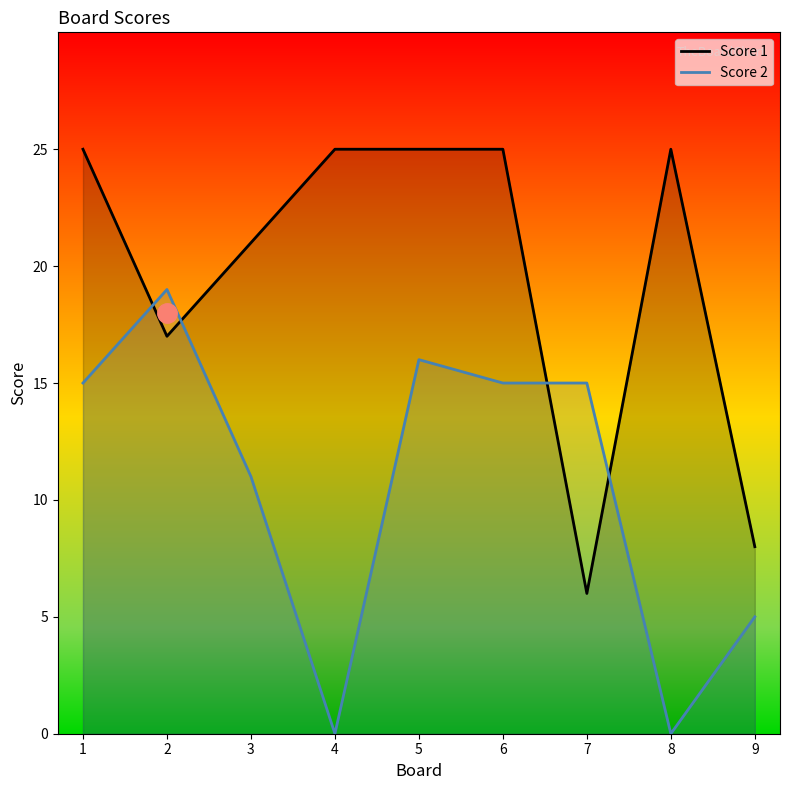

Reading left to right, extract all data points from this chart.

Score 1: 25	17	21	25	25	25	6	25	8
Score 2: 15	19	11	0	16	15	15	0	5